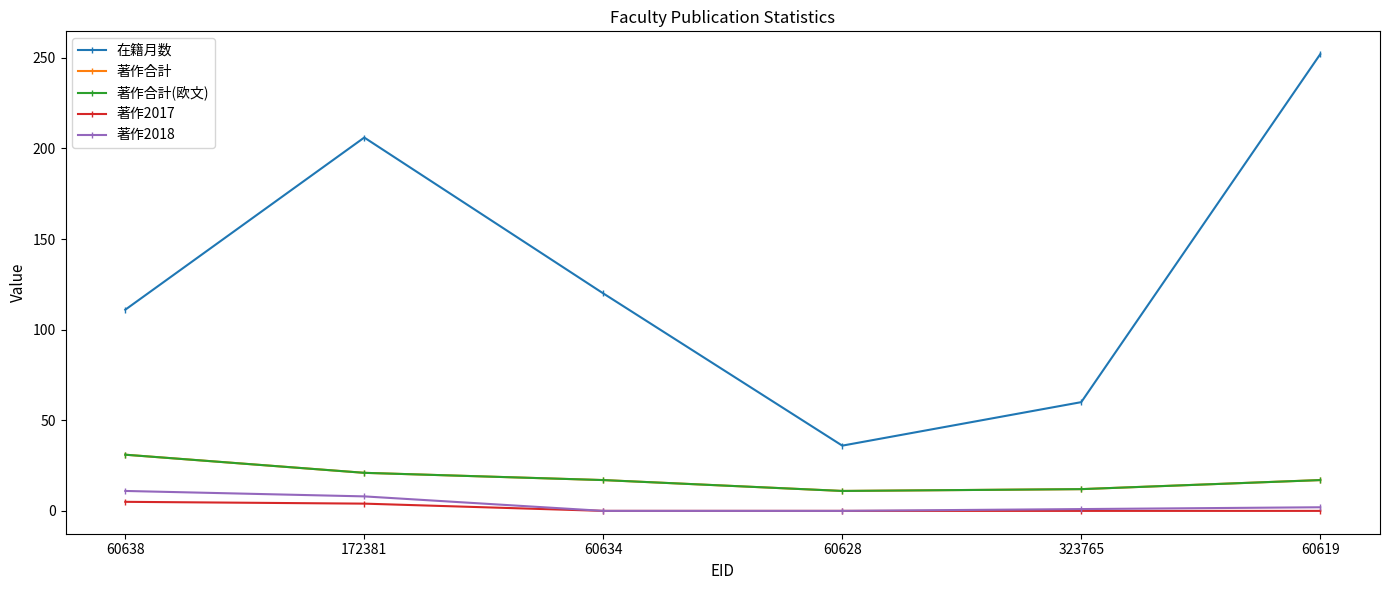

True or false: 著作2018 has a value of 1 at 323765.

True